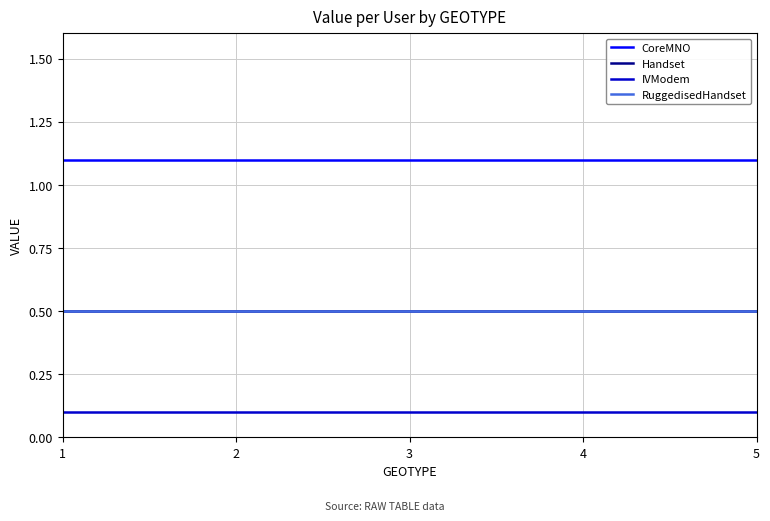

True or false: CoreMNO and RuggedisedHandset cross at least once.

False